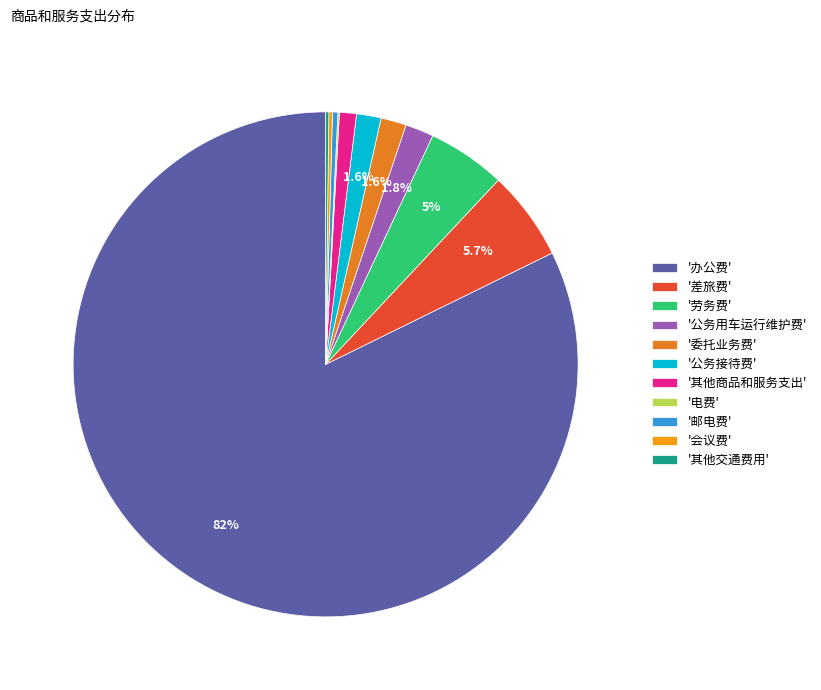

What is the smallest slice in the pie chart?

电费